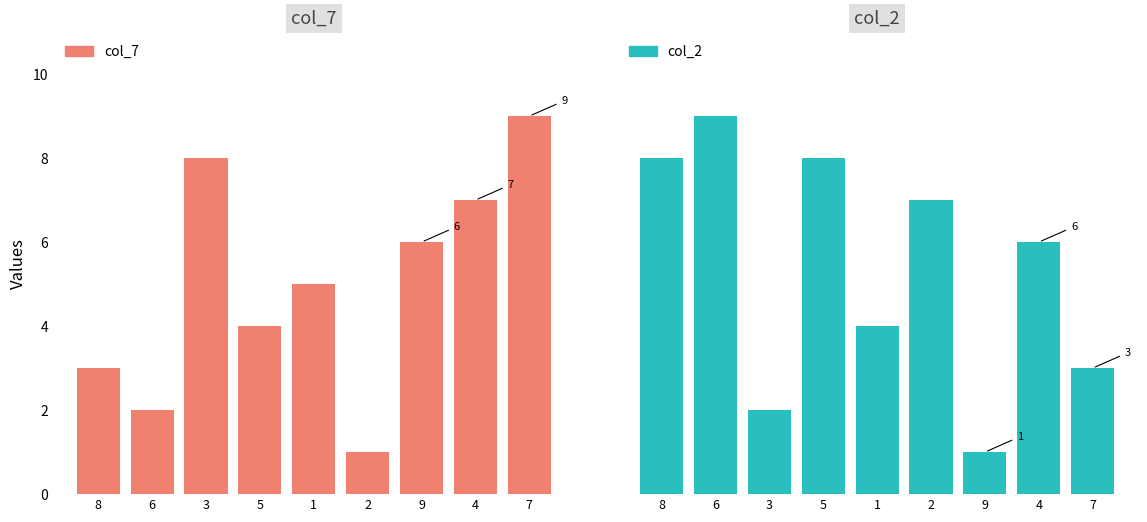

What is the value of the col_7 bar at the 1st from the left?

3